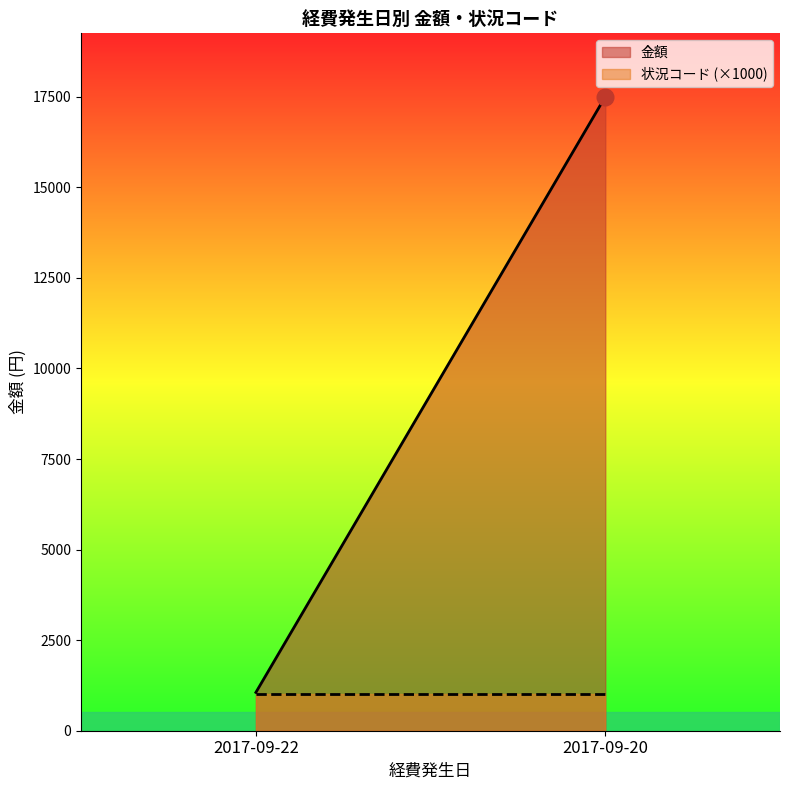

What is the value of the 金額 point at the 2nd from the left?

17500